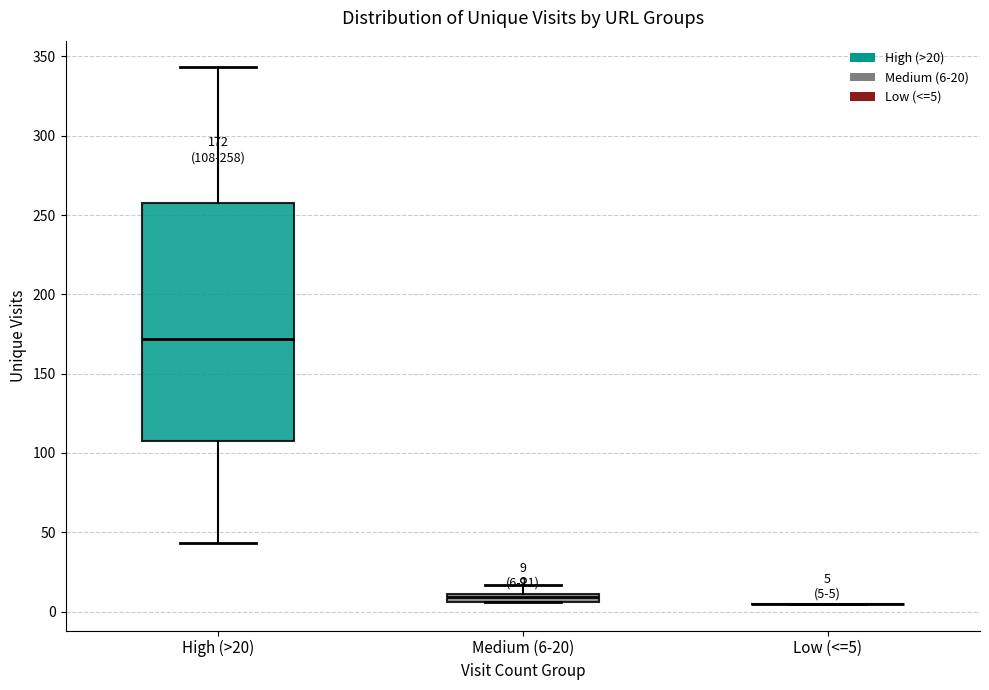

Comparing the boxes themselves (not the whiskers), which one is the tallest?

High (>20)